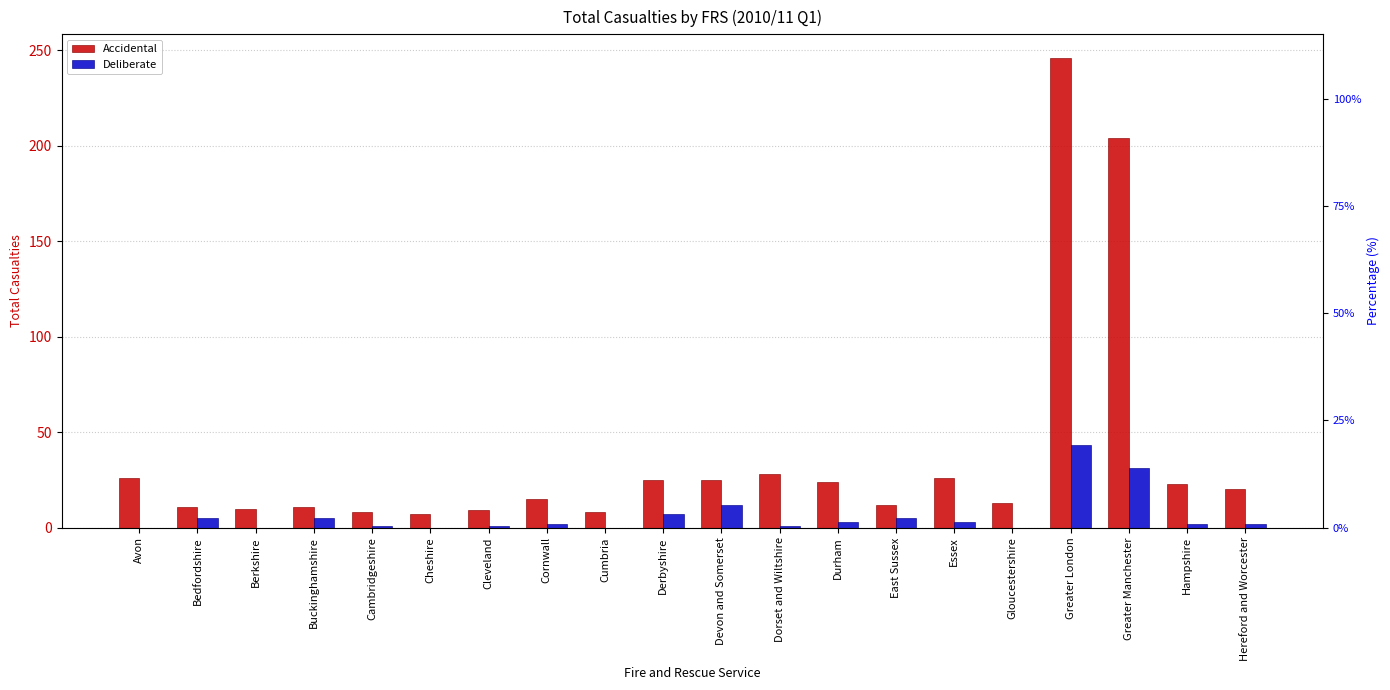

What is the difference between the maximum and minimum values in the Accidental series?

239